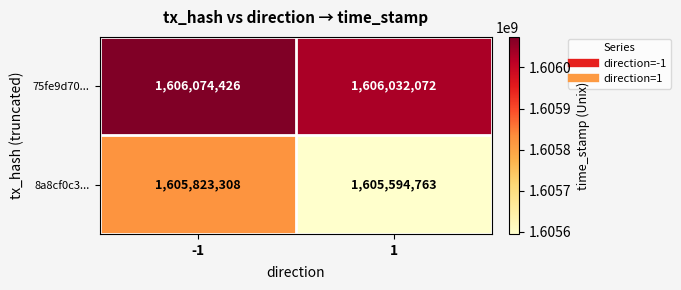

Which series changed the most between -1 and 1?

8a8cf0c3...